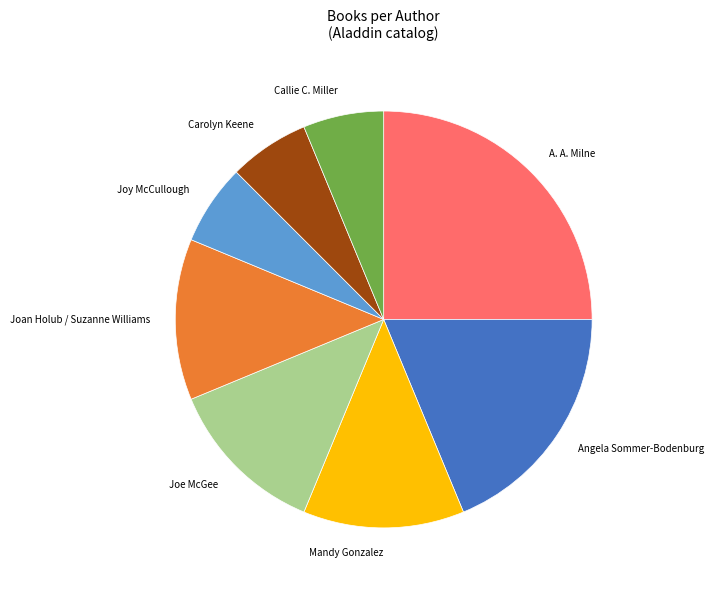

What is the ratio of the value at Carolyn Keene to the value at Joy McCullough?

1.0